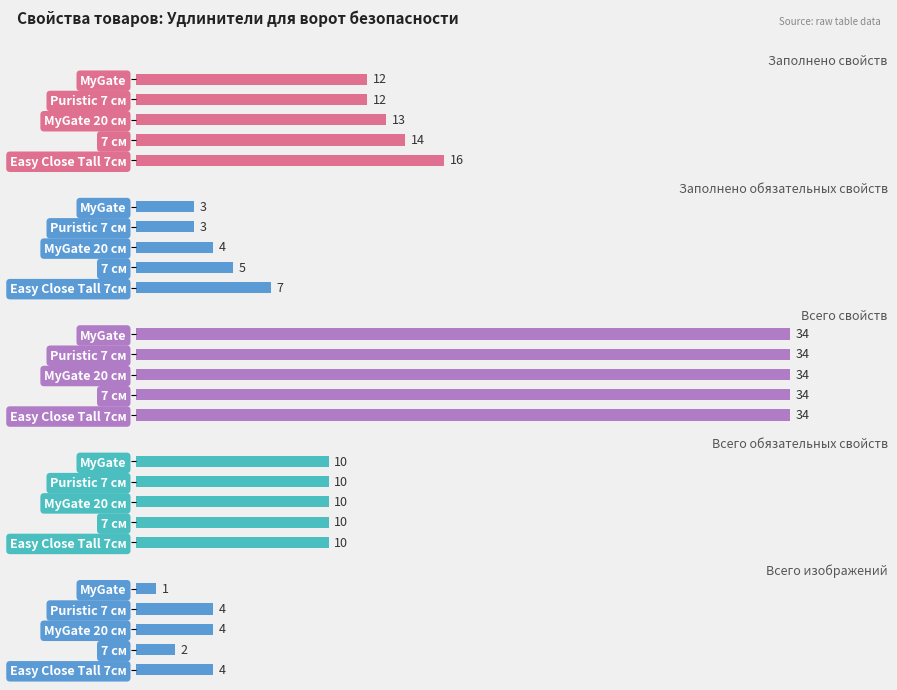

True or false: Заполнено обязательных свойств has a value of 7.0 at Easy Close Tall 7см.

True